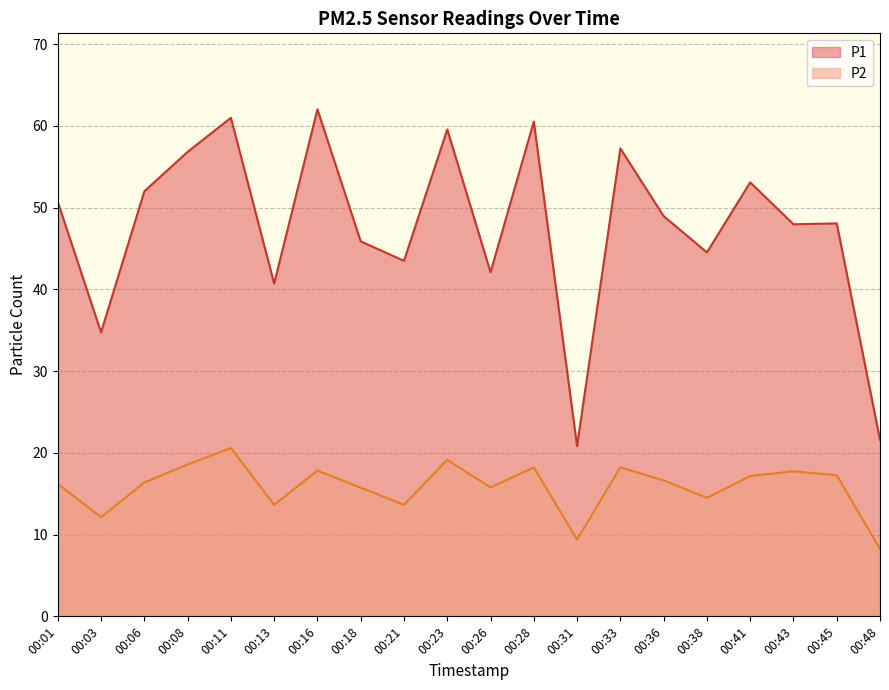

What is the value of the P1 point at the 16th from the left?

44.5